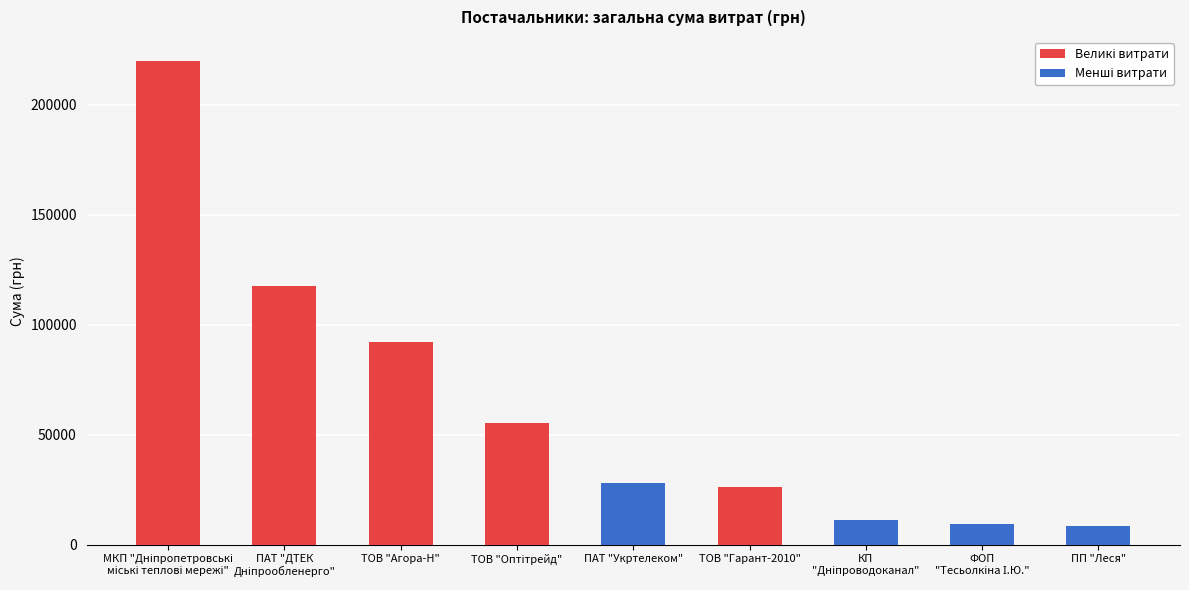

List the labels in order of value, smallest first.

ПП "Леся", ФОП
"Тесьолкіна І.Ю.", КП
"Дніпроводоканал", ТОВ "Гарант-2010", ПАТ "Укртелеком", ТОВ "Оптітрейд", ТОВ "Агора-Н", ПАТ "ДТЕК
Дніпрообленерго", МКП "Дніпропетровські
міські теплові мережі"